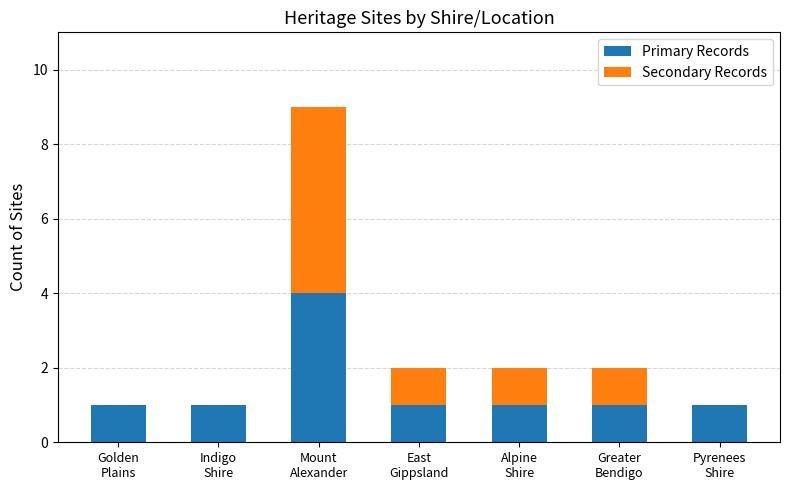

What is the approximate value of Primary Records at Greater
Bendigo?

1